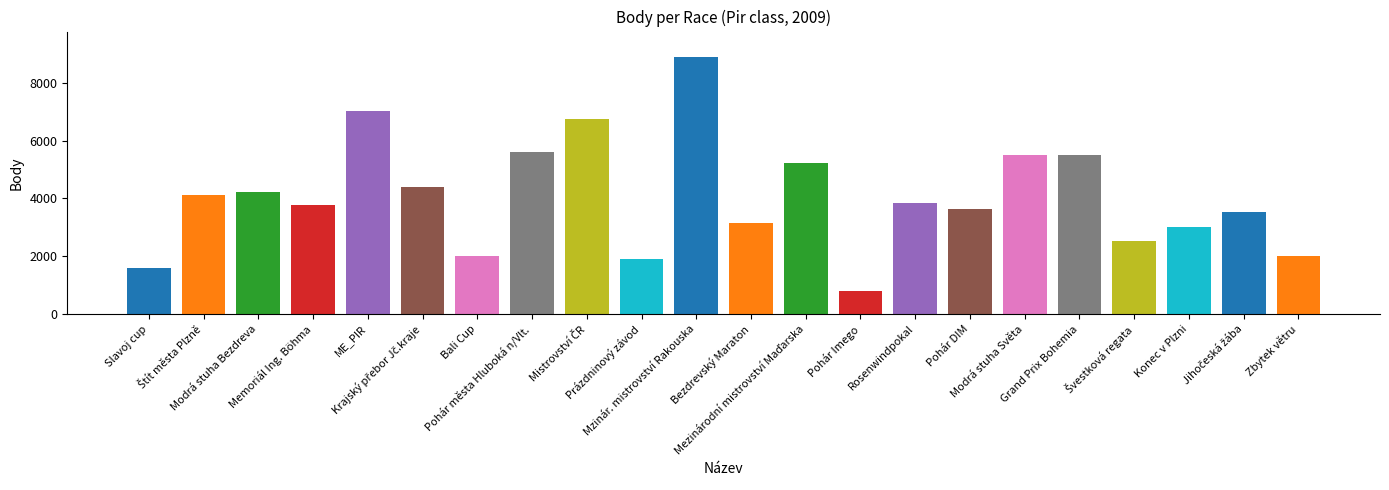

What is the value of the 19th bar from the left?

2524